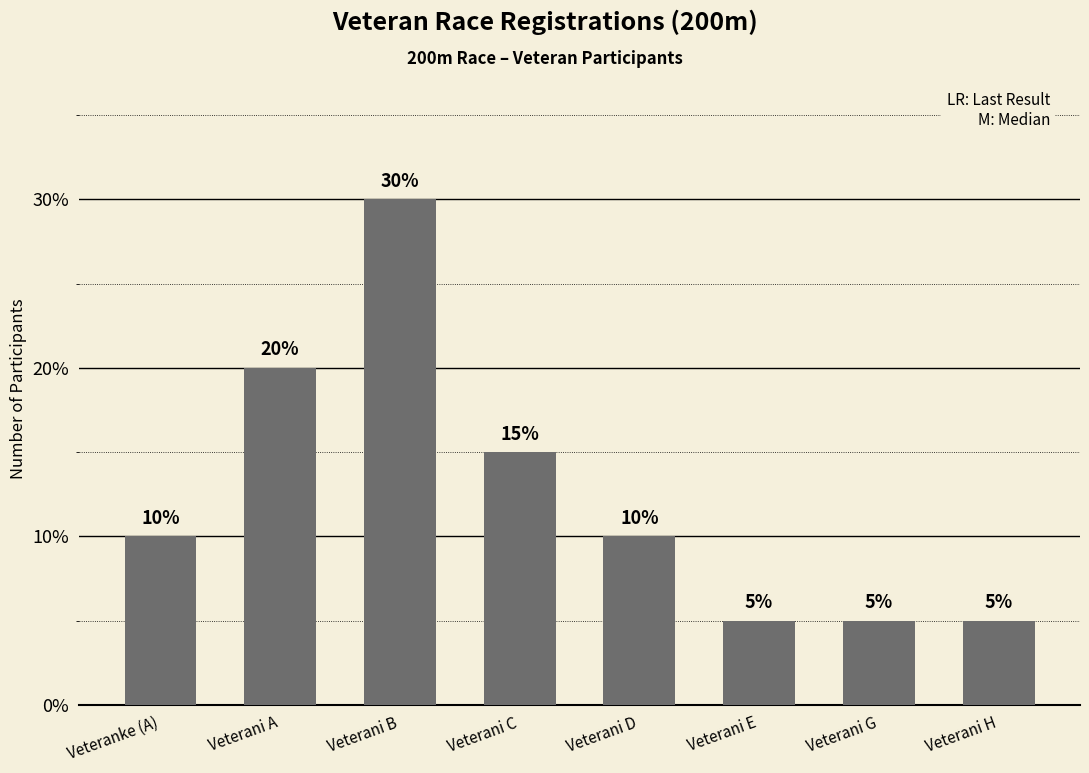

What is the ratio of the value at Veterani E to the value at Veterani H?

1.0